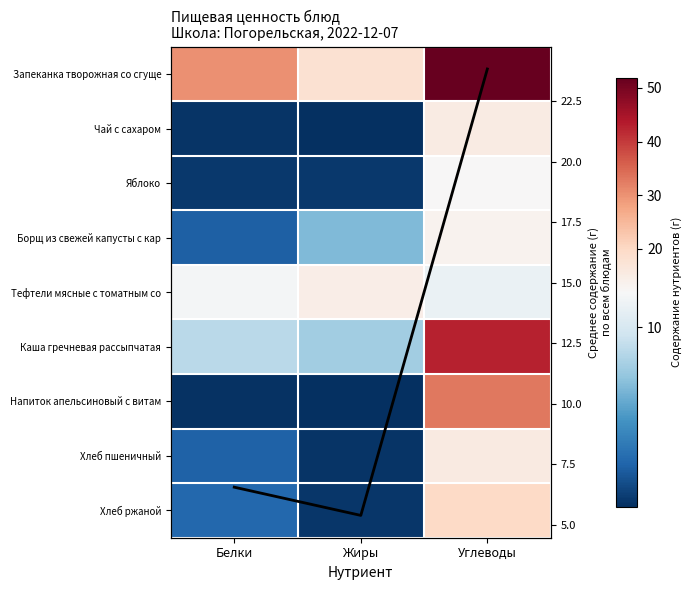

What is the approximate value of Борщ из свежей капусты с кар at Углеводы?

13.4